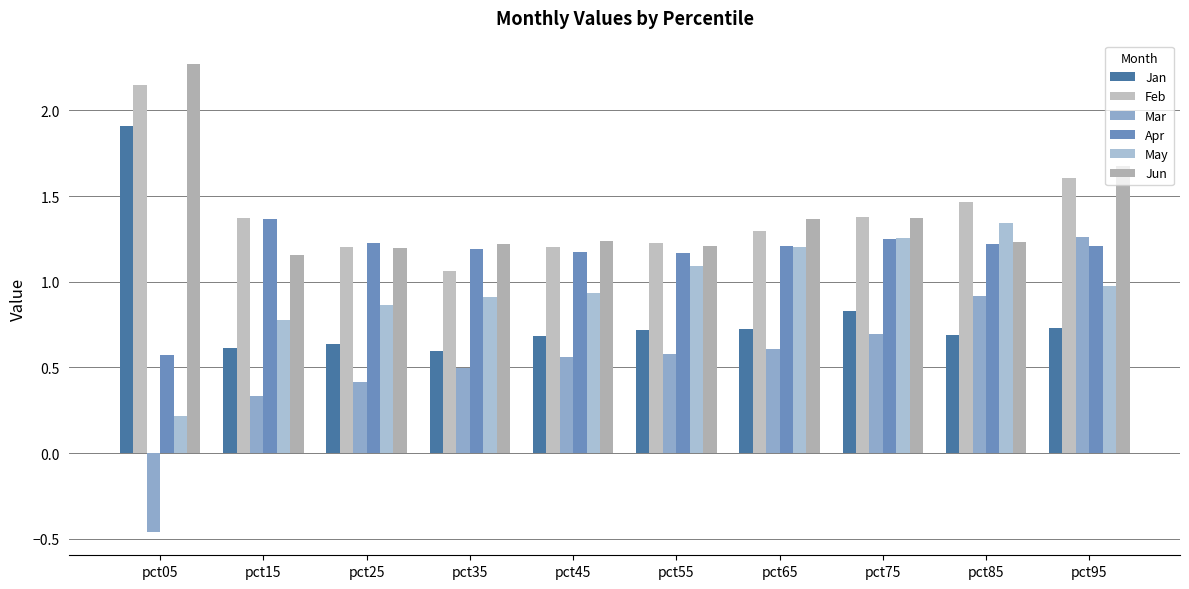

List the labels in order of Feb value, largest first.

pct05, pct95, pct85, pct75, pct15, pct65, pct55, pct25, pct45, pct35